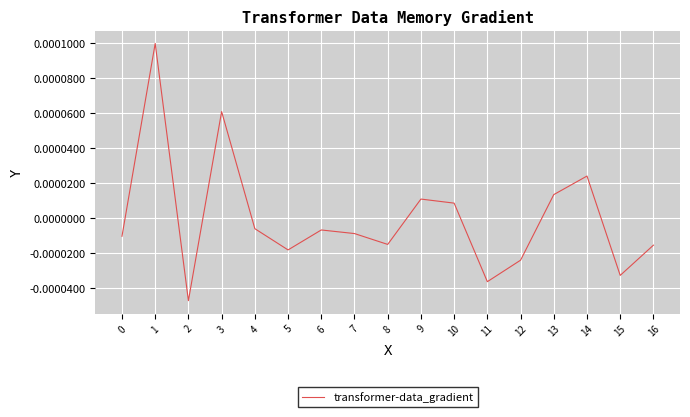

Between 0 and 6, which is larger?

6